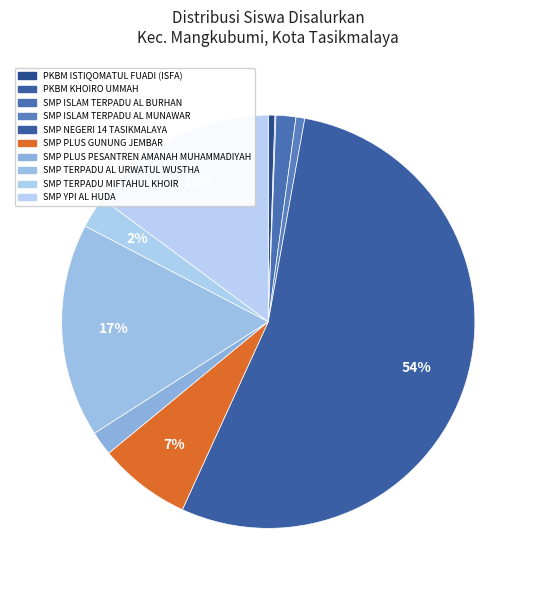

Count the number of slices in the pie.

10